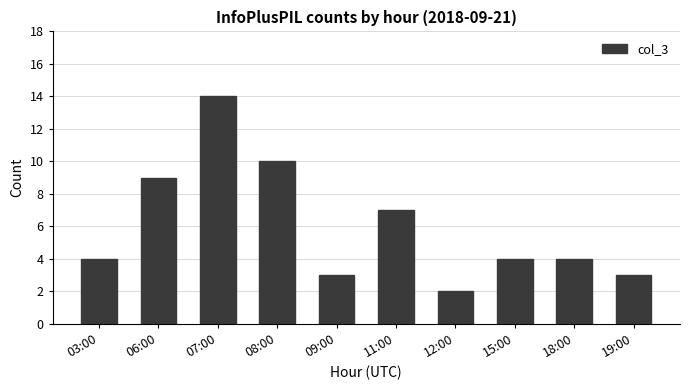

What is the difference between the maximum and minimum values?

12